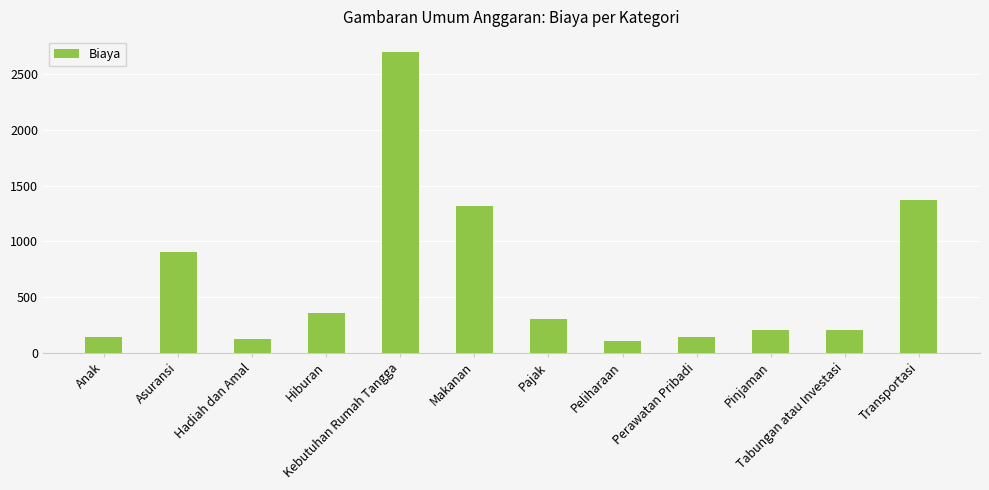

Reading left to right, transcribe all the data shown in this chart.

Anak=140	Asuransi=900	Hadiah dan Amal=125	Hiburan=358	Kebutuhan Rumah Tangga=2702	Makanan=1320	Pajak=300	Peliharaan=100	Perawatan Pribadi=140	Pinjaman=200	Tabungan atau Investasi=200	Transportasi=1375